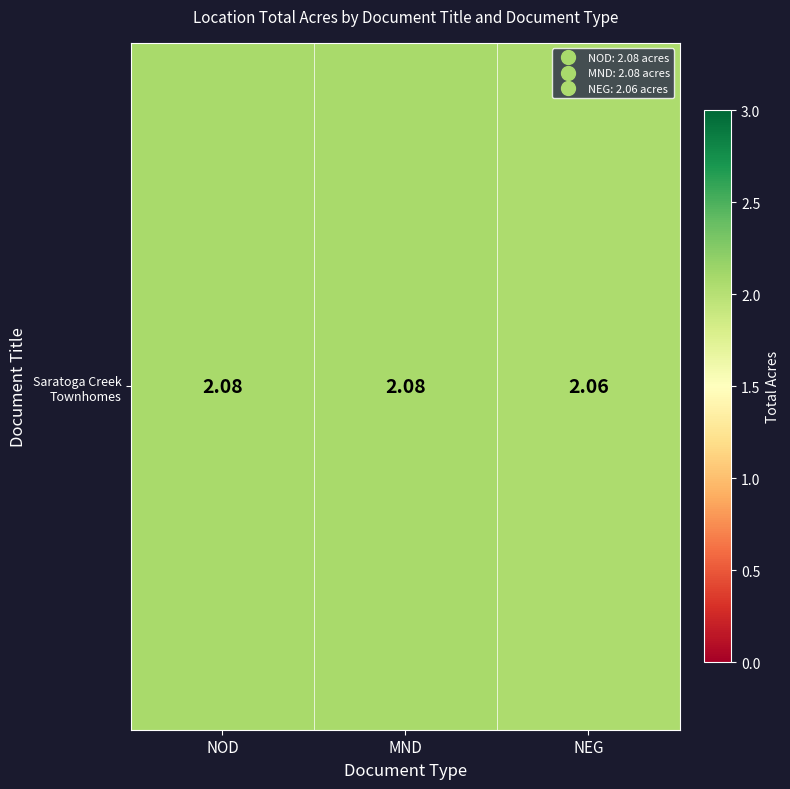

List the labels in order of value, largest first.

NOD, MND, NEG